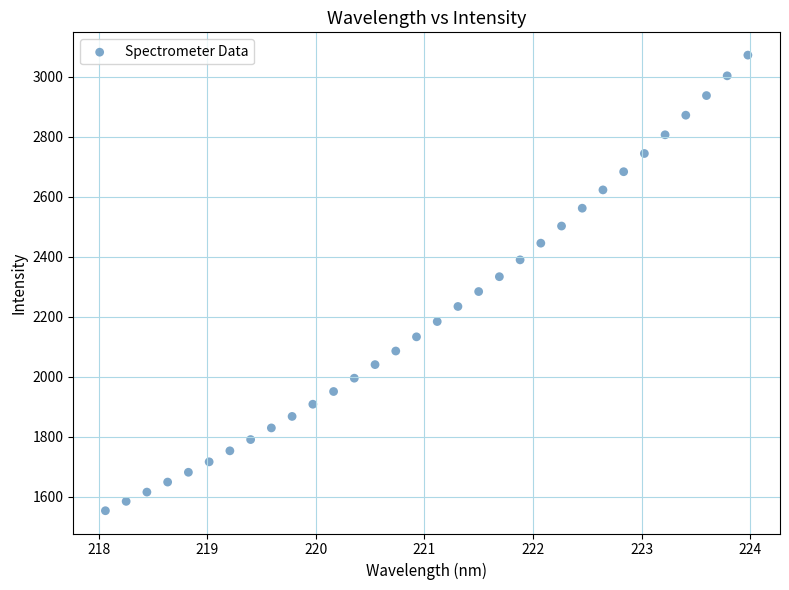

What is the range of Y values (max minus min)?

1517.7